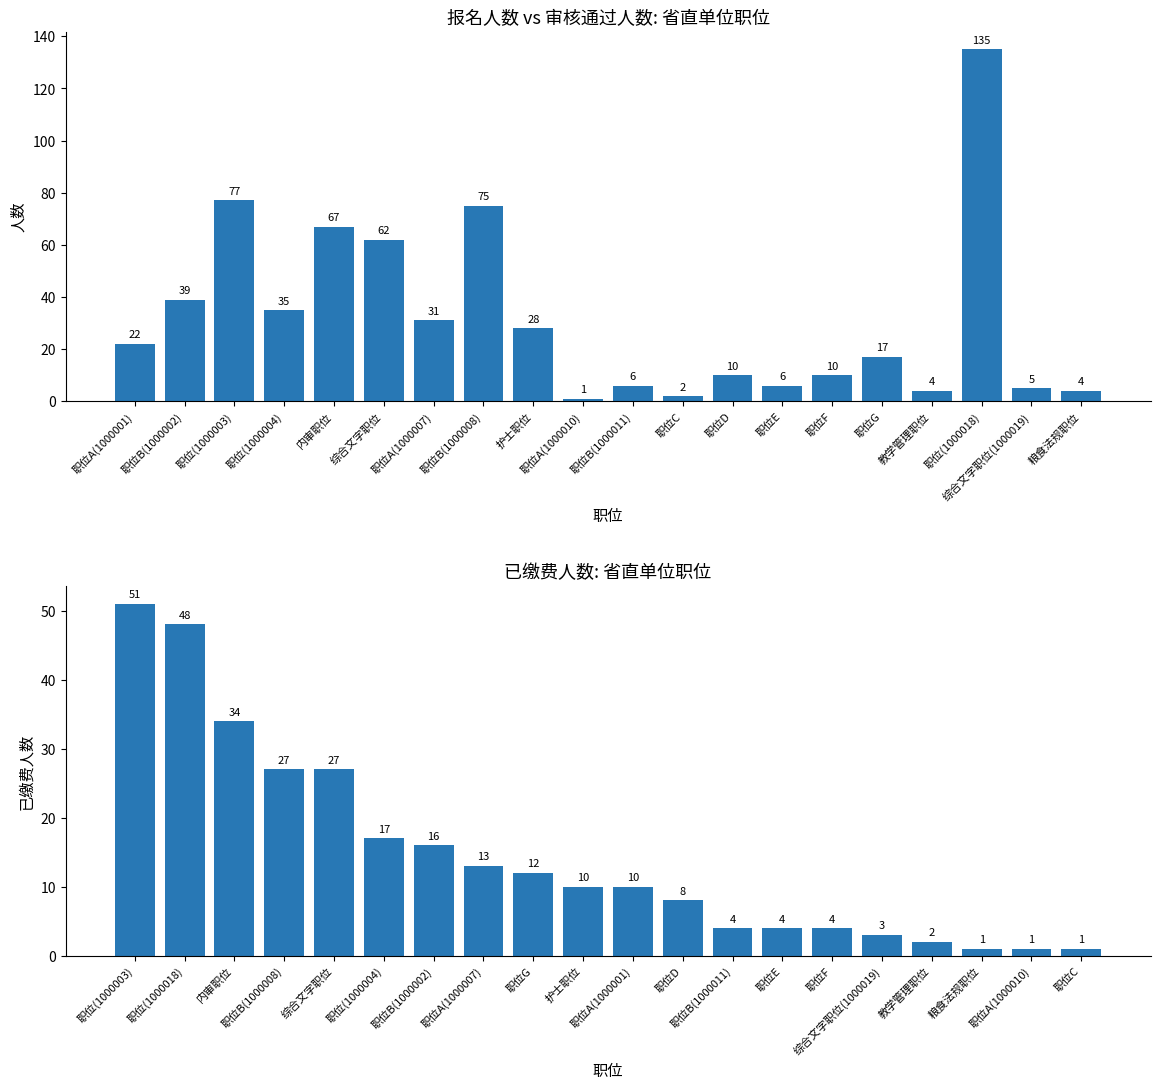

How many groups of bars are there?

20